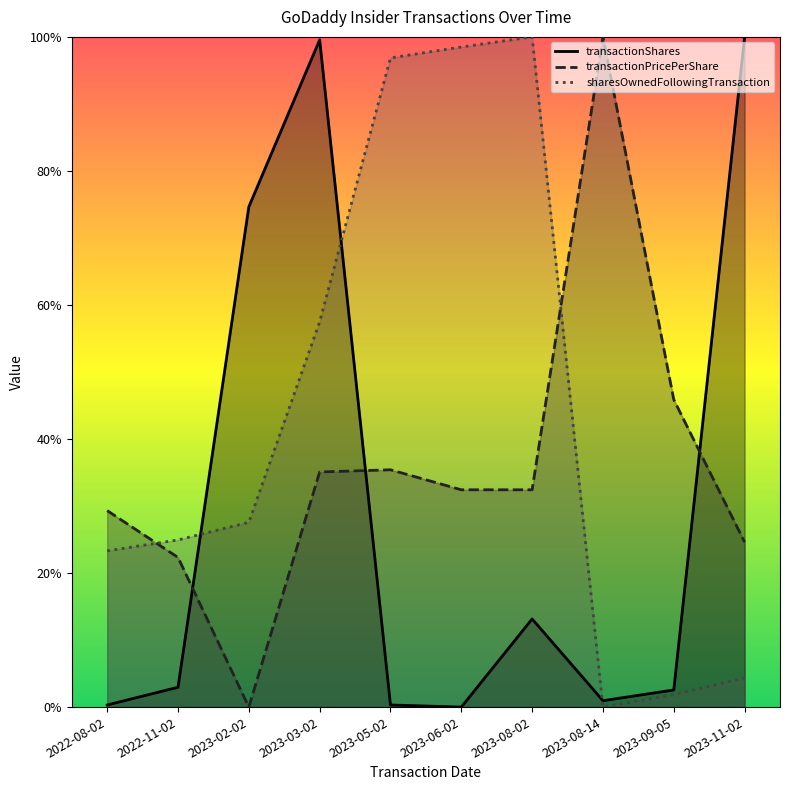

Which series has the largest total across all categories?

sharesOwnedFollowingTransaction